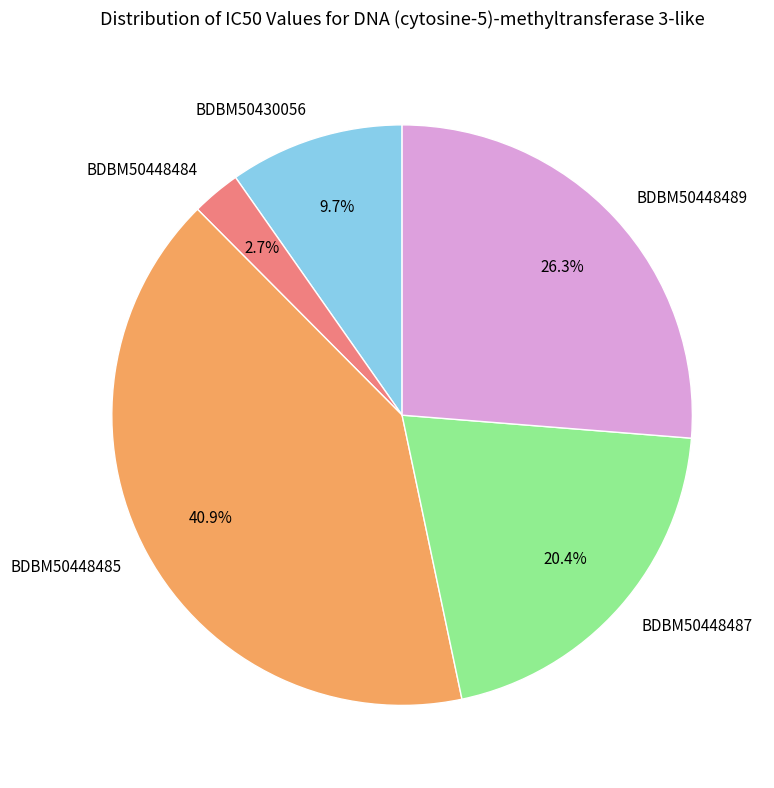

How many slices are in this pie chart?

5